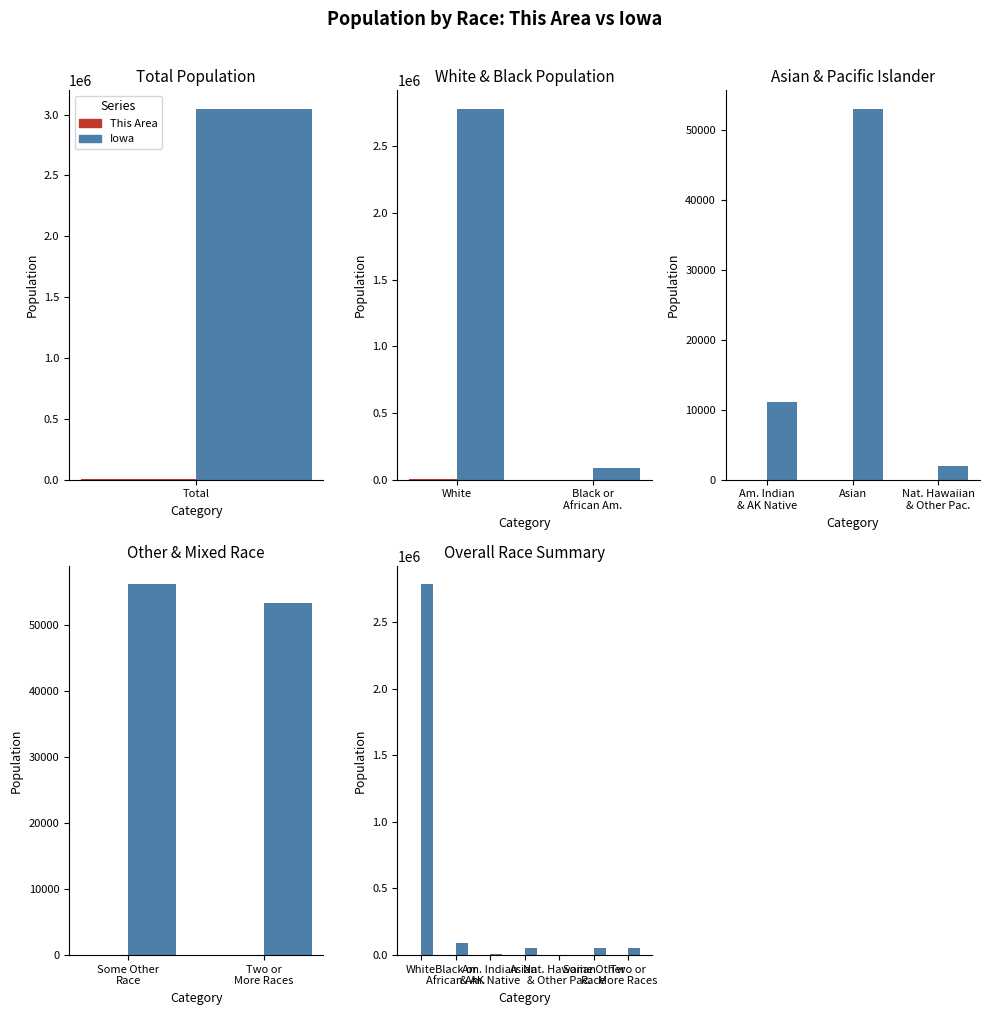

How many values in This Area are above zero?

5